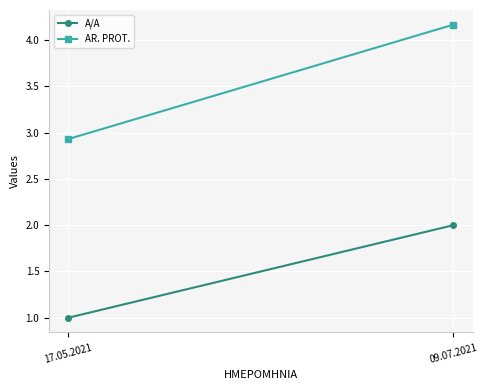

Count the number of categories in the chart.

2